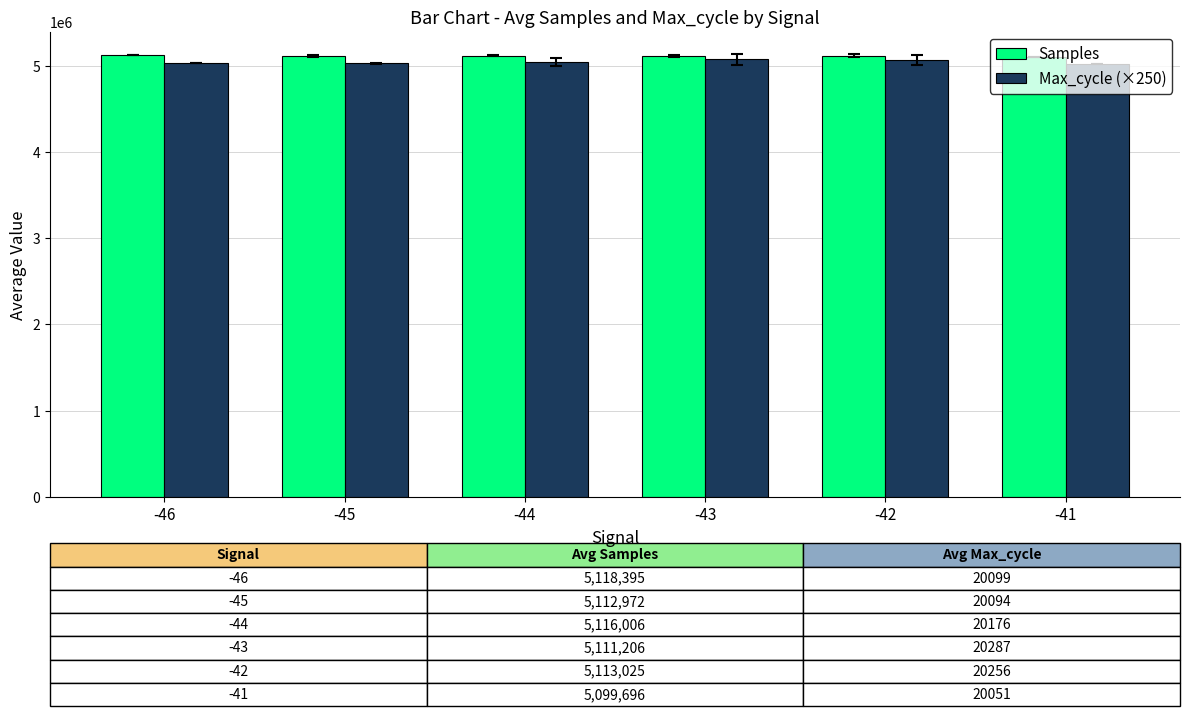

What is the spread (max minus min) of values at -42?

48954.0